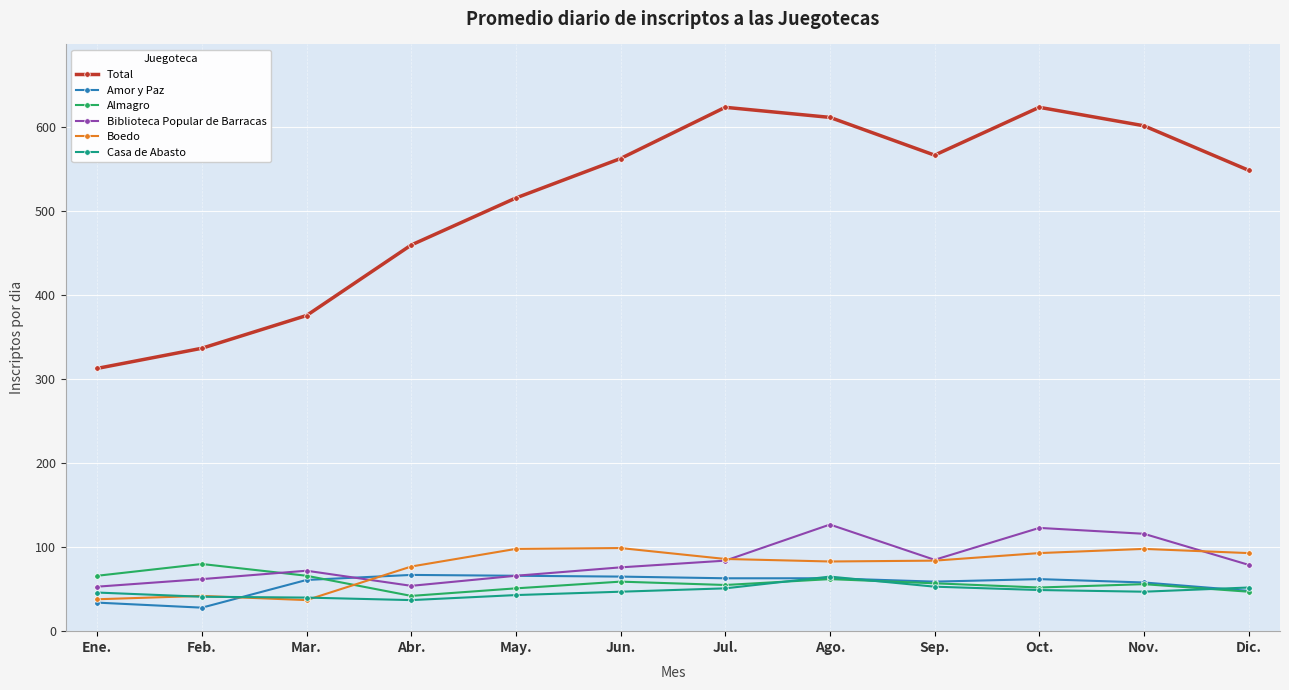

At which category does Almagro reach its first local peak?

Feb.